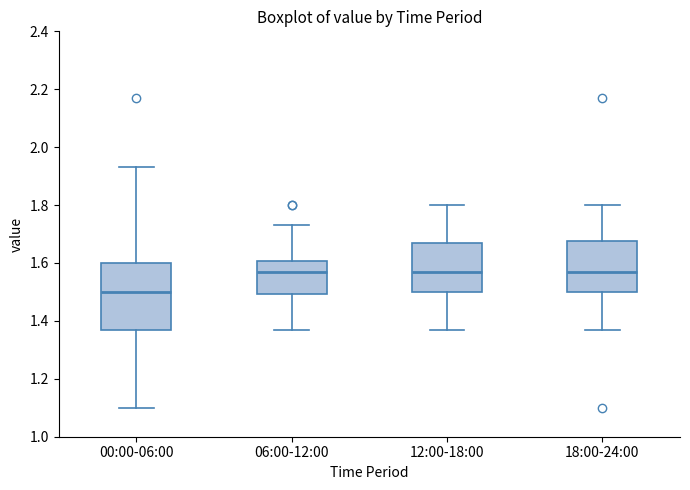

Which box has the lowest median line?

00:00-06:00